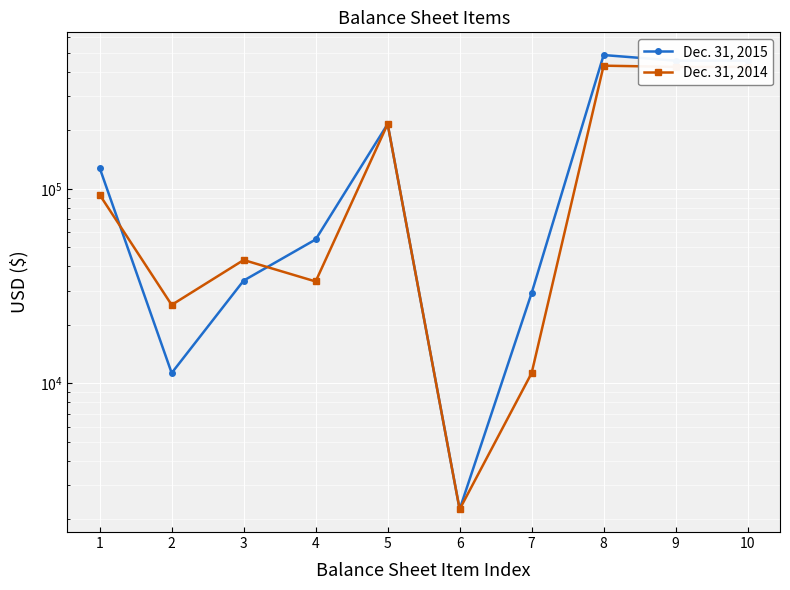

In Dec. 31, 2014, how many points are lower than both neighbors (excluding endpoints)?

3